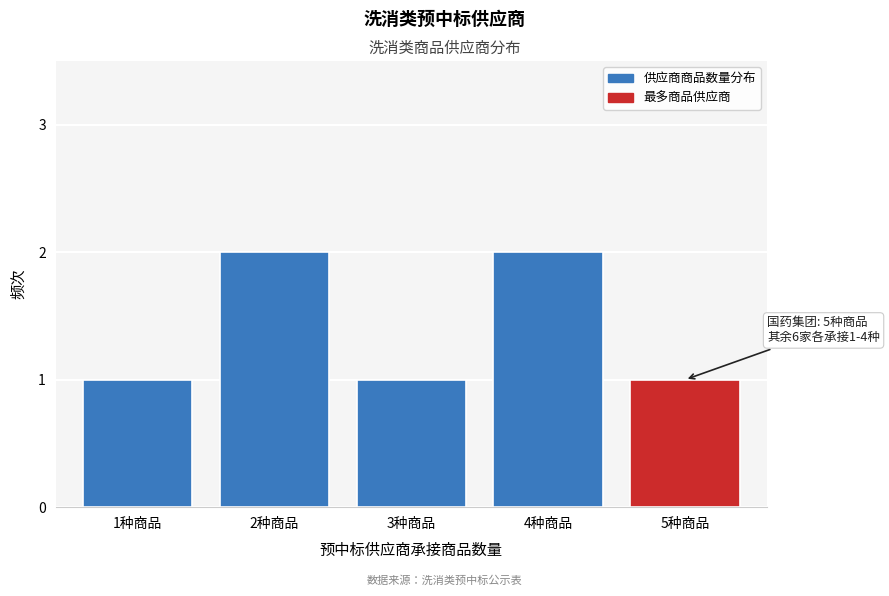

Reading left to right, transcribe all the data shown in this chart.

1种商品=1	2种商品=2	3种商品=1	4种商品=2	5种商品=1